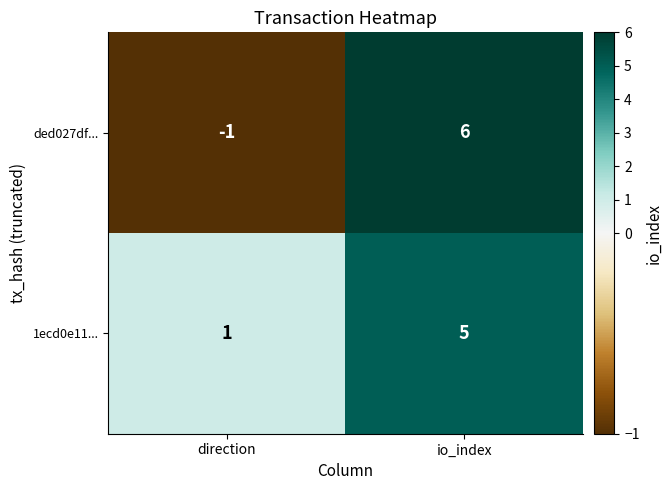

At which category is the sum across all series the highest?

io_index